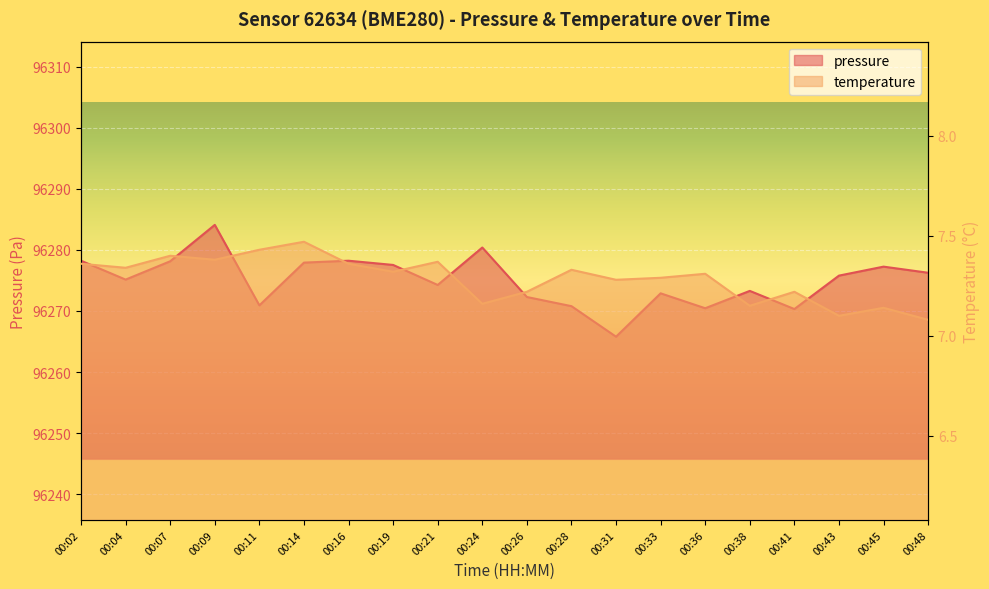

At 00:09, list the series in order from largest to smallest.

pressure, temperature